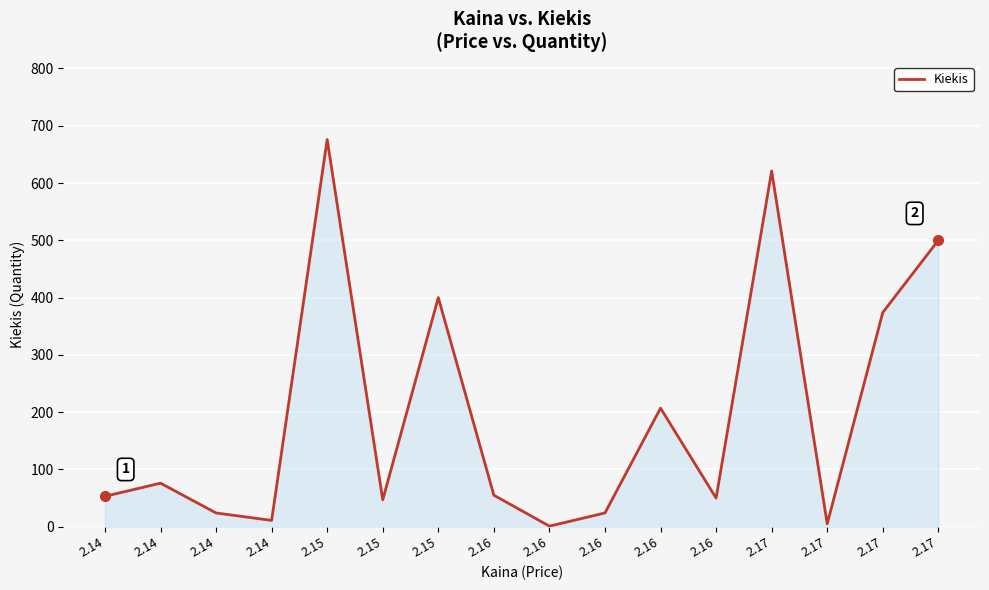

How many lines are shown in the chart?

1